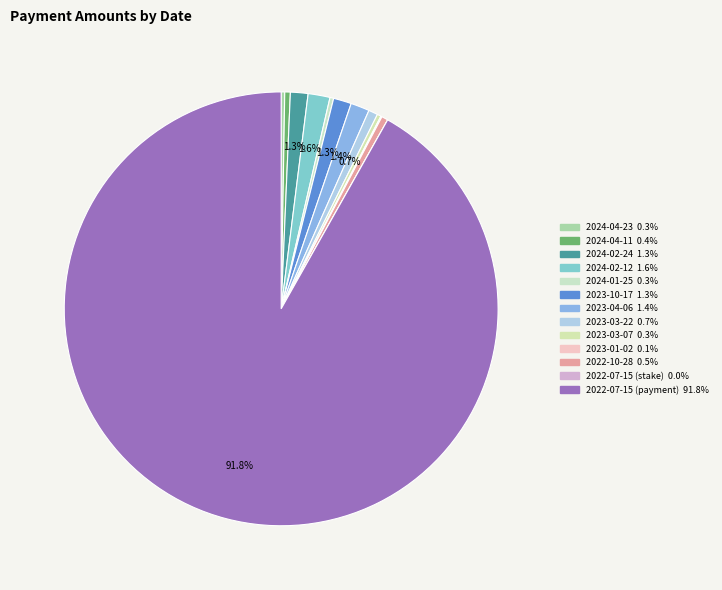

To the nearest percent, what portion does 2023-04-06 represent?

1%